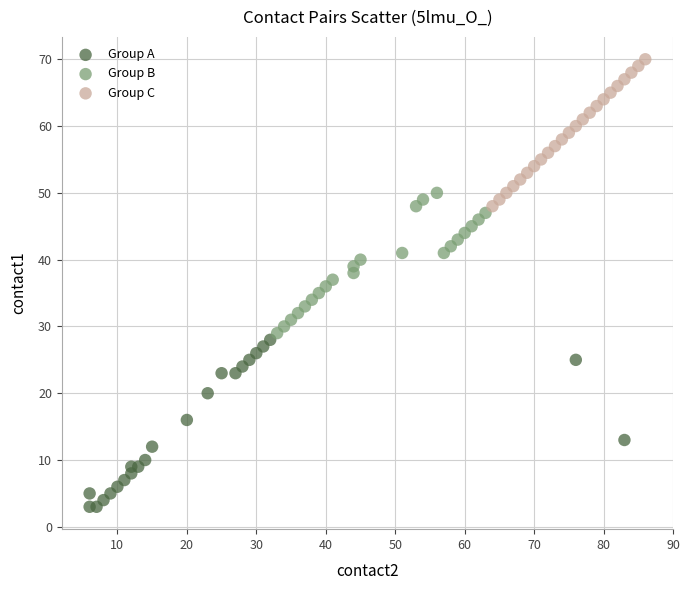

Which series has the widest spread of Y values?

Group A